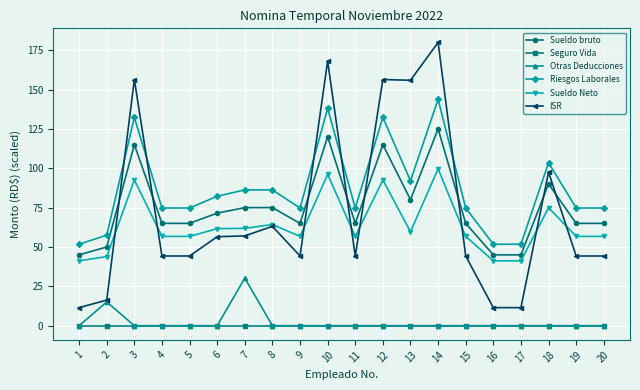

Which series has the widest spread of values?

ISR